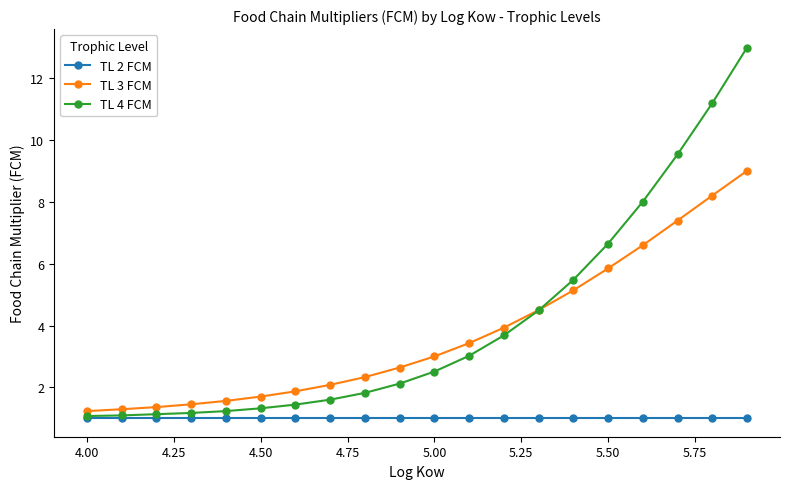

What is the difference between the second highest and minimum values in the TL 3 FCM series?

7.0